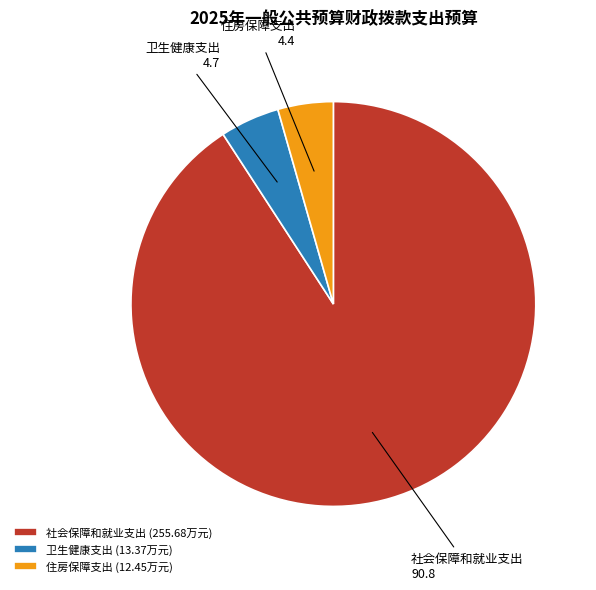

Do 社会保障和就业支出 and 住房保障支出 together represent more than half of the pie?

Yes